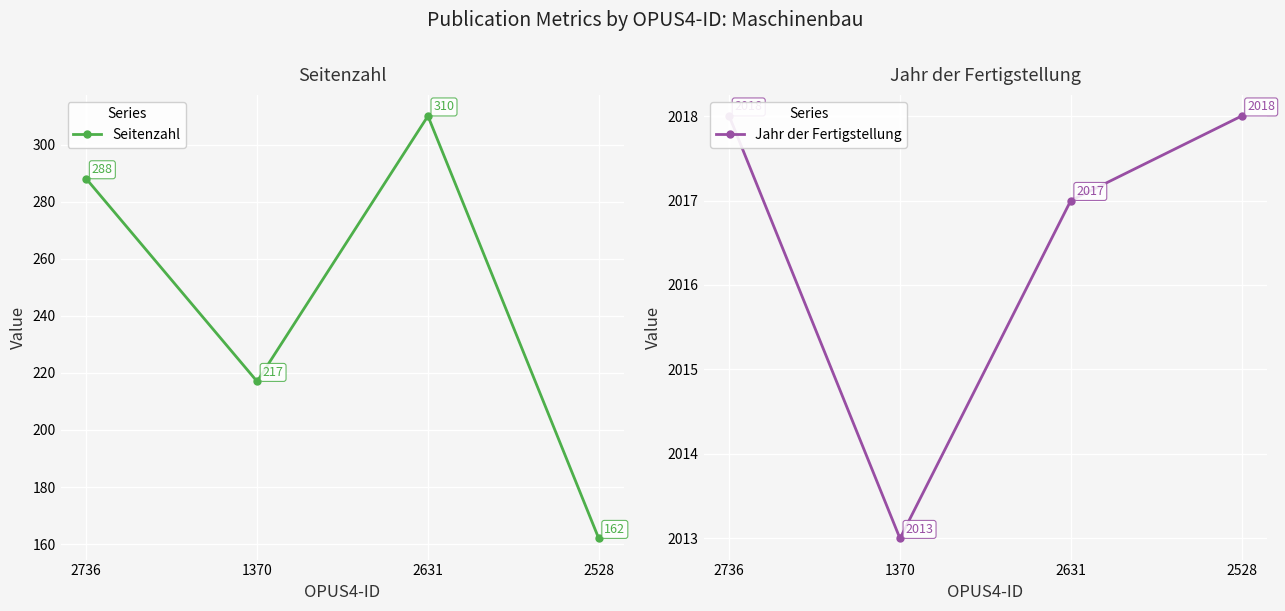

At which category does the chart reach its minimum across all series?

2528